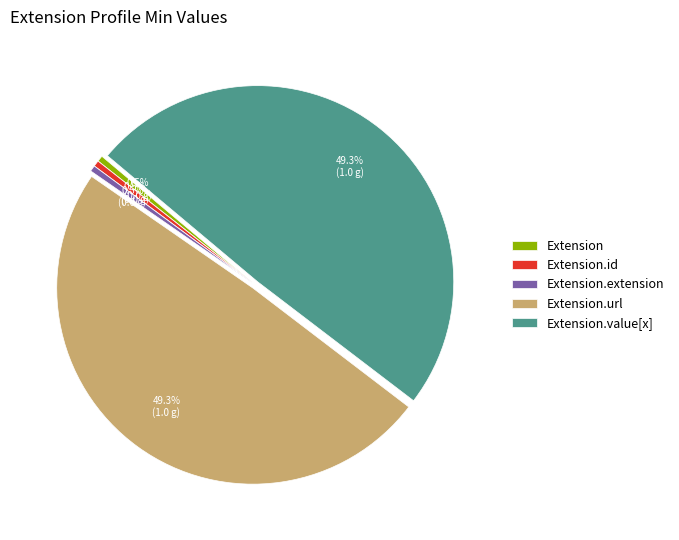

To the nearest percent, what is the average slice percentage?

20%